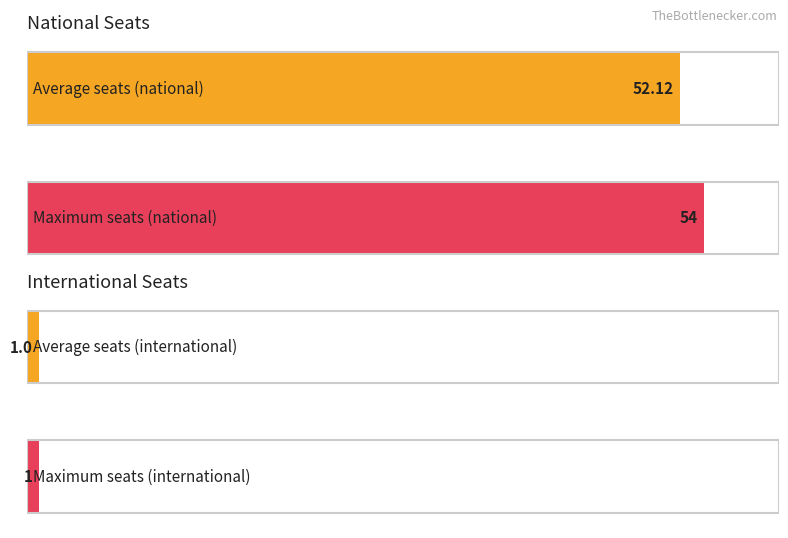

What are all the series names shown in the legend?

national, international